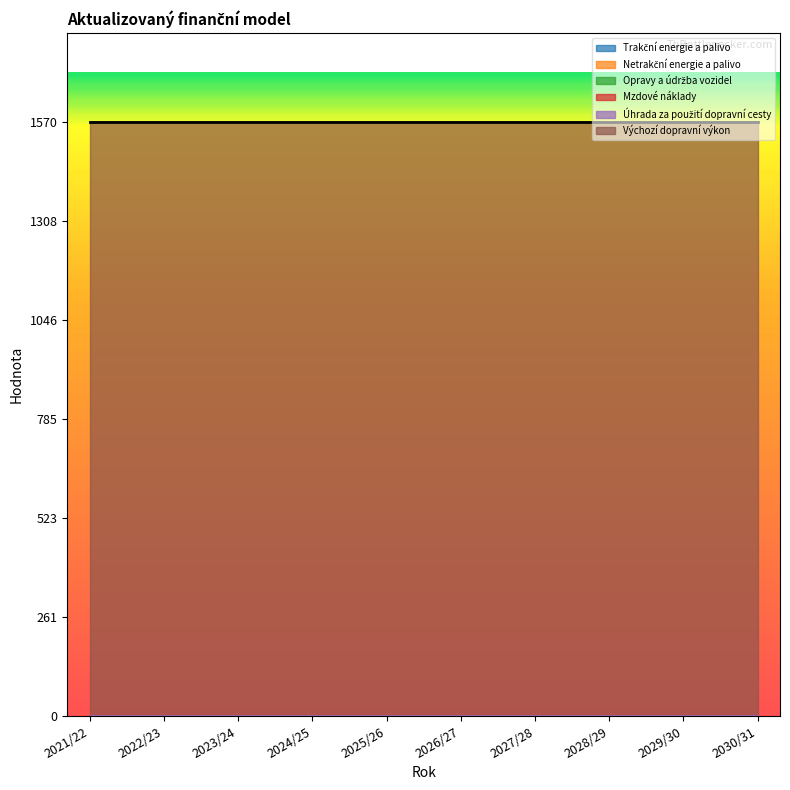

The Výchozí dopravní výkon series shows 940 at 2026/27. True or false?

False